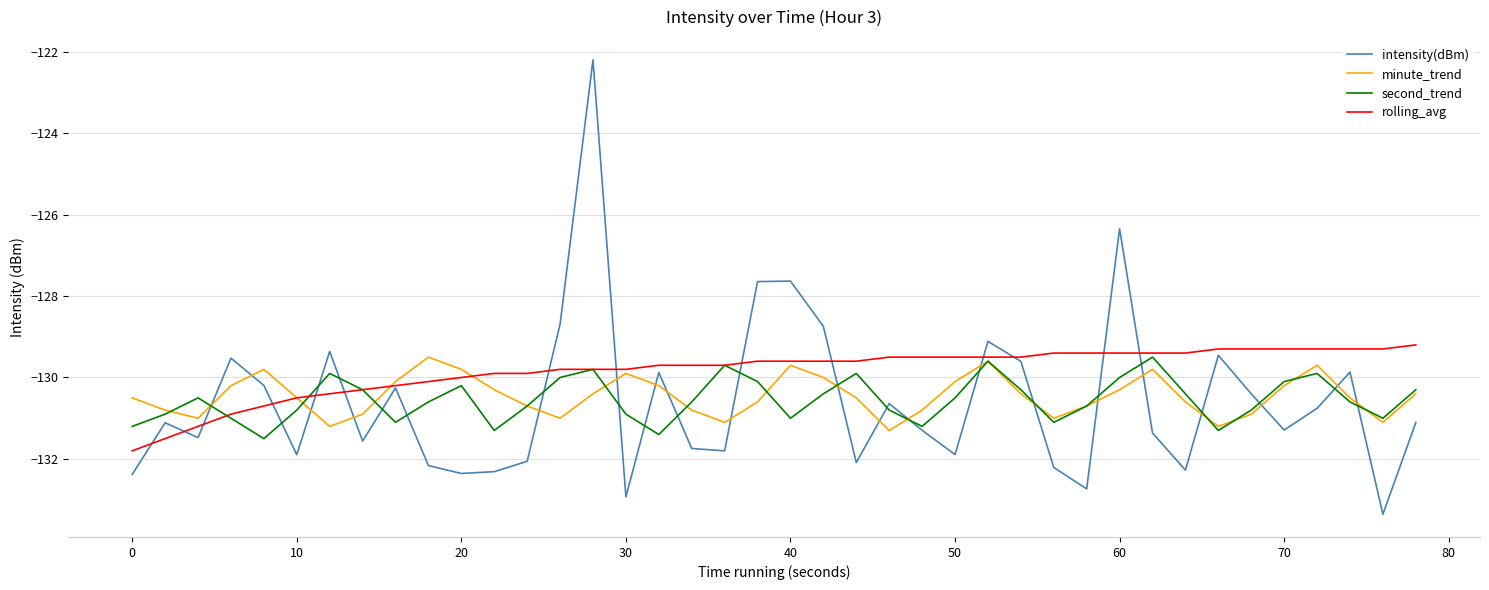

Which series has the widest spread of values?

intensity(dBm)